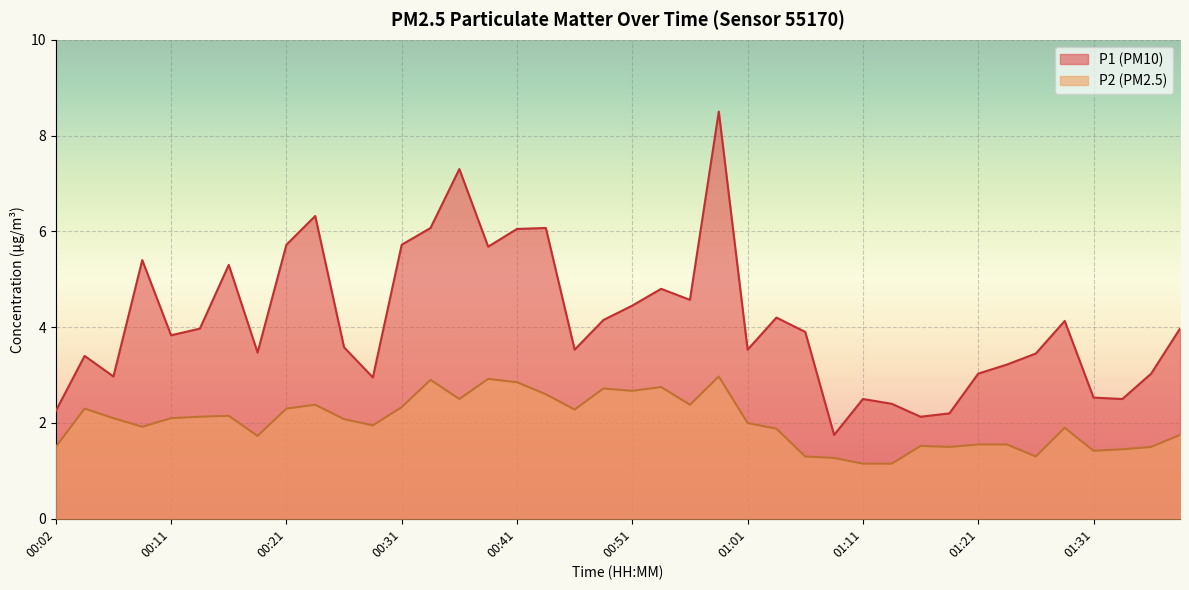

True or false: P2 and P1 intersect in this chart.

False